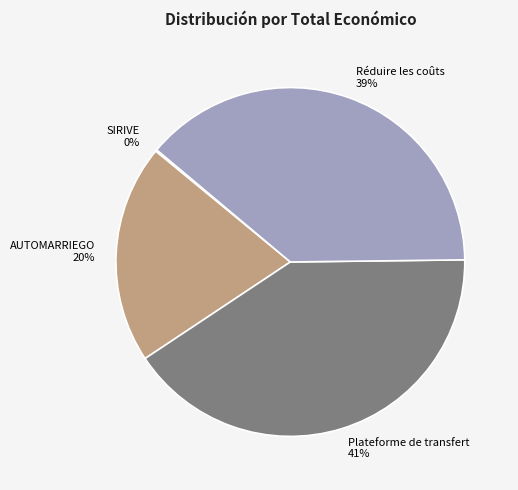

The Réduire les coûts slice represents 47% of the pie. True or false?

False